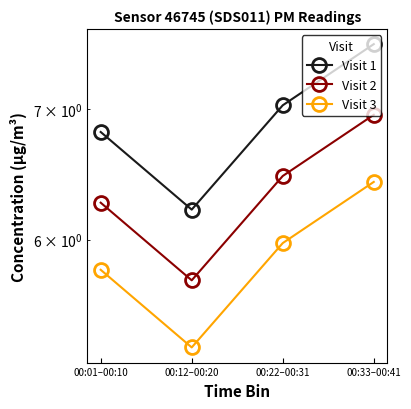

What is the total value across all series at 00:33–00:41?

20.9